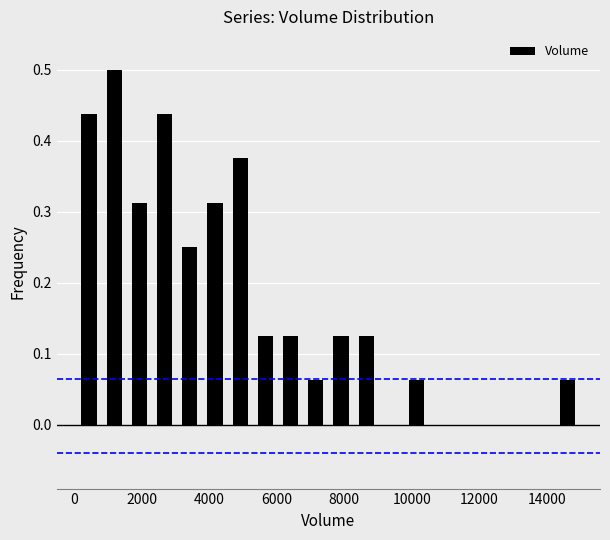

Around what value on the x-axis is the tallest bar? Give the approximate position of its centre, as read against the axis.

1200